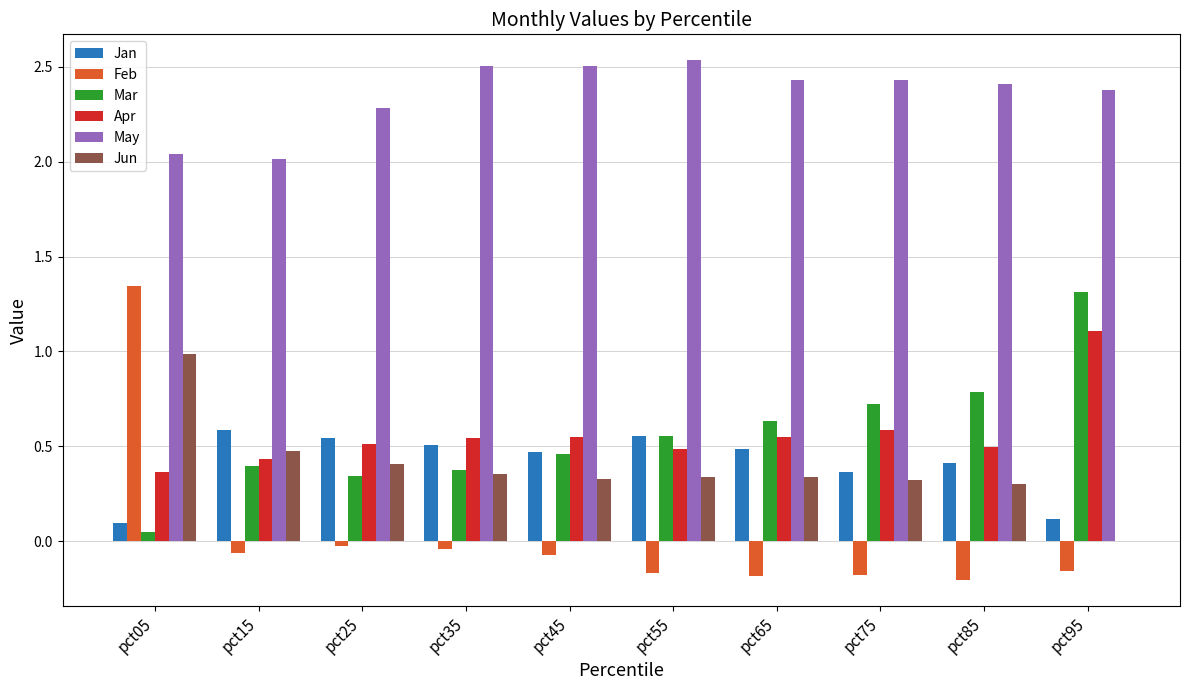

Which series has the largest total across all categories?

May